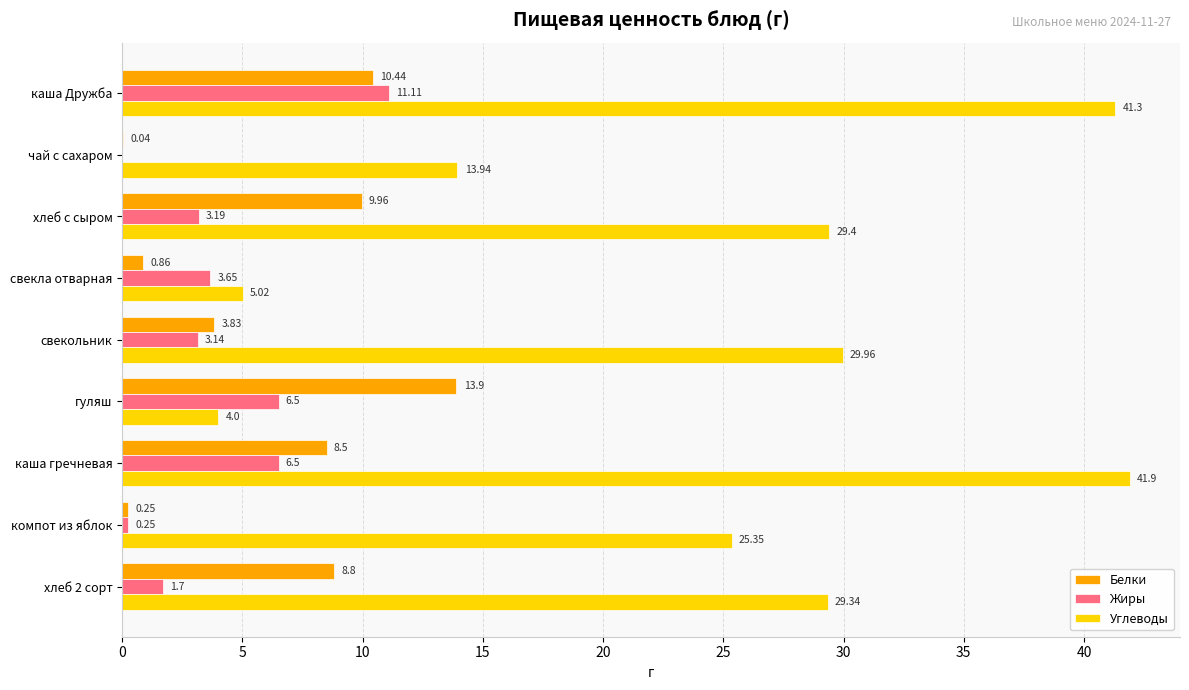

What is the sum of all Жиры values?

36.0